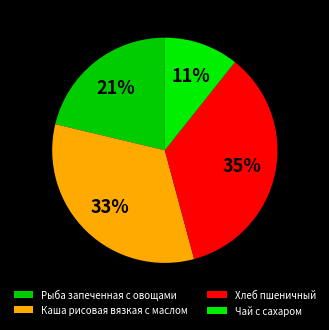

Which category has the smallest portion of the pie?

Чай с сахаром